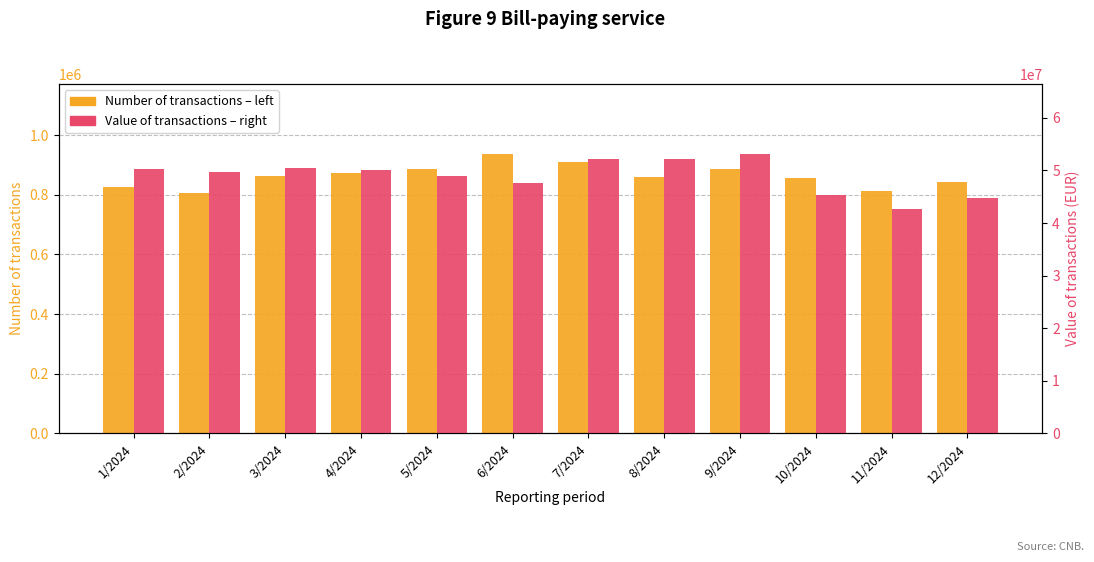

The Value of transactions – right series shows 50265724 at 1/2024. True or false?

True